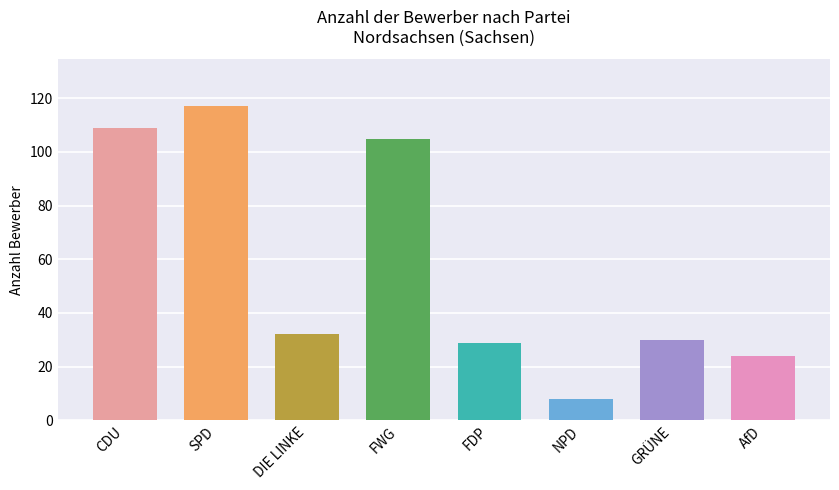

Where does the data first go above 32?

CDU